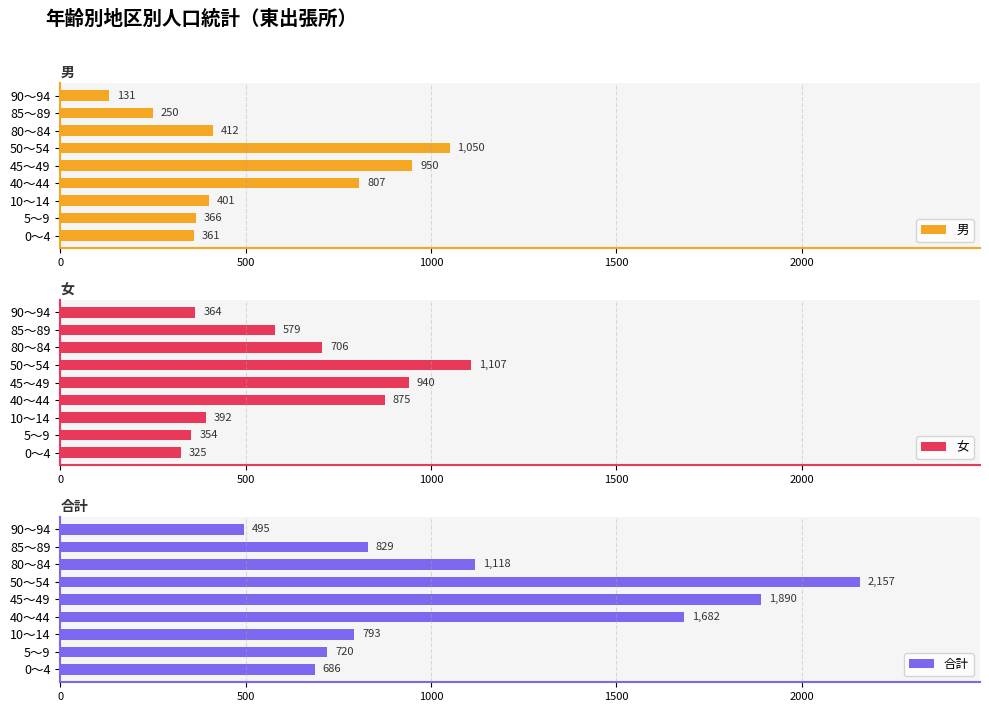

What is the difference between the maximum and minimum values in the 男 series?

919